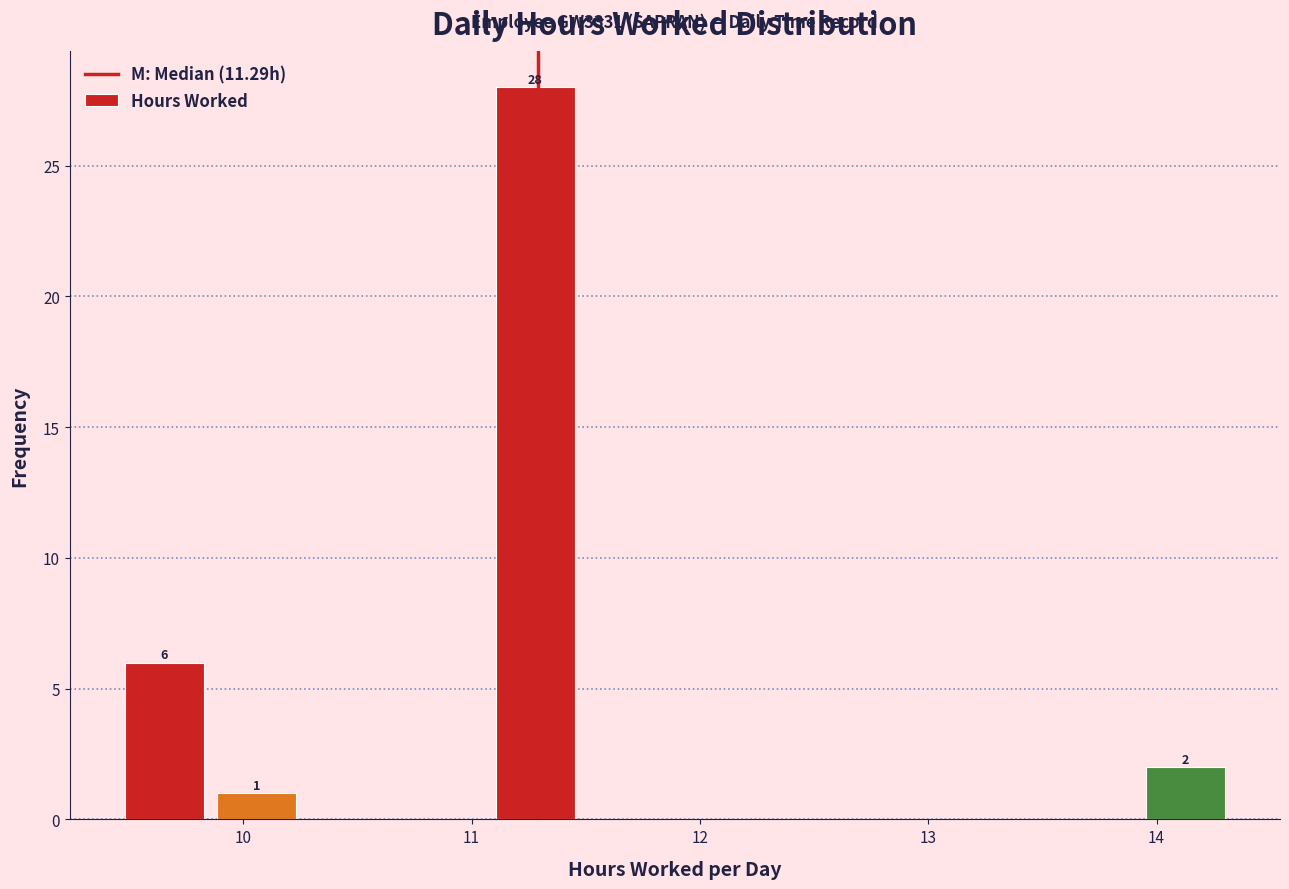

Which range on the x-axis has the tallest bar?

11.1 to 11.5